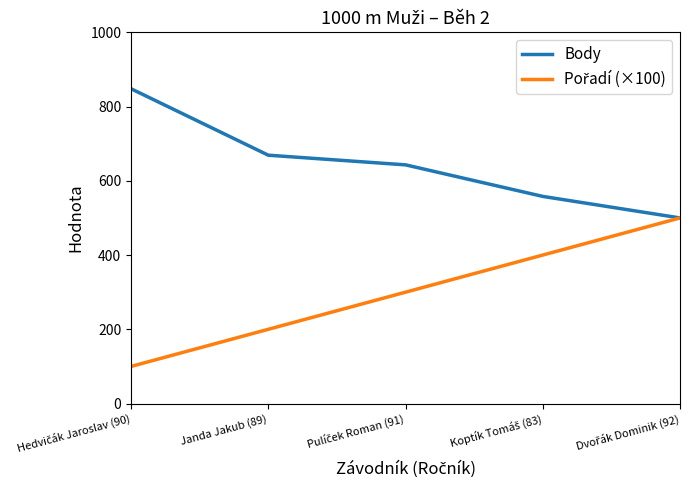

Read the Body value at Janda Jakub (89).

669